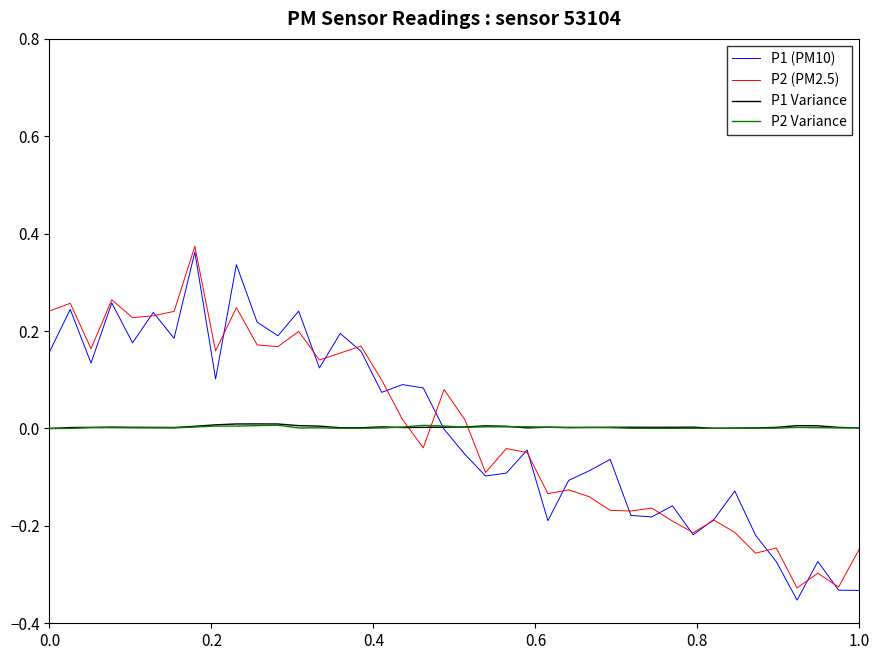

List the series in order of their peak value, highest first.

P2 (PM2.5), P1 (PM10), P1 Variance, P2 Variance